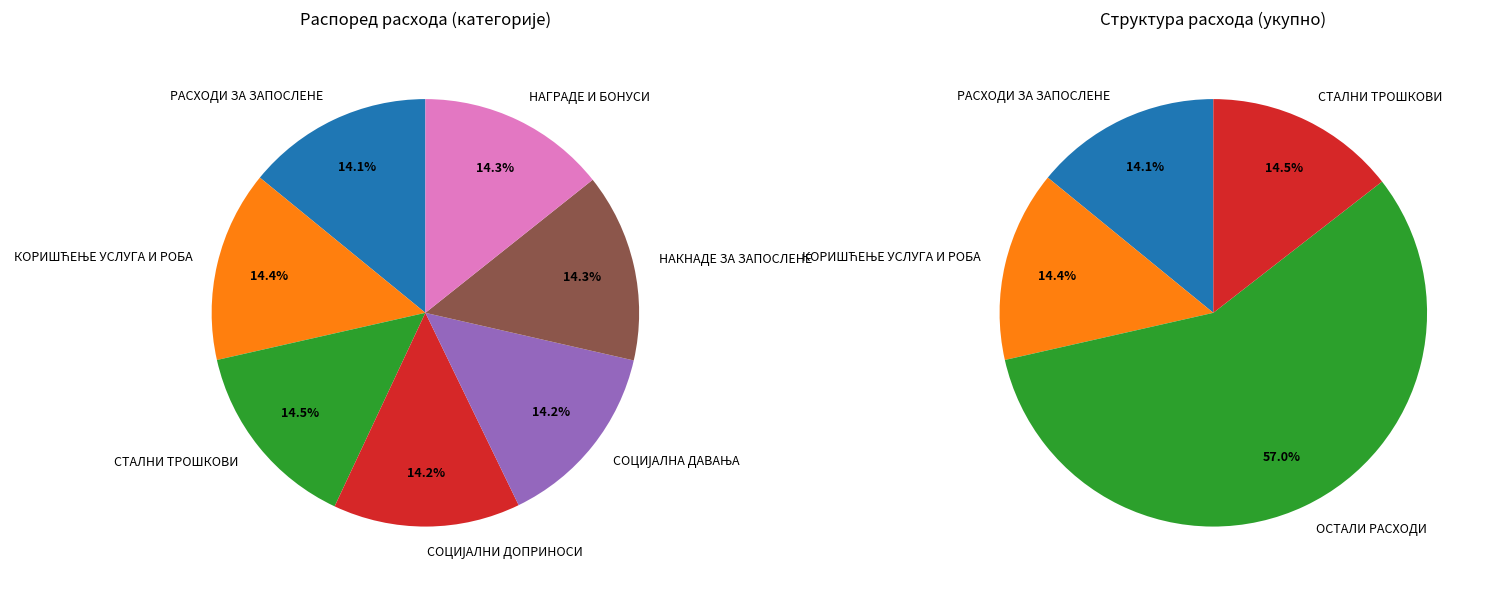

Is the sum of КОРИШЋЕЊЕ УСЛУГА И РОБА and СОЦИЈАЛНА ДАВАЊА ЗАПОСЛЕНИМА greater than half?

No